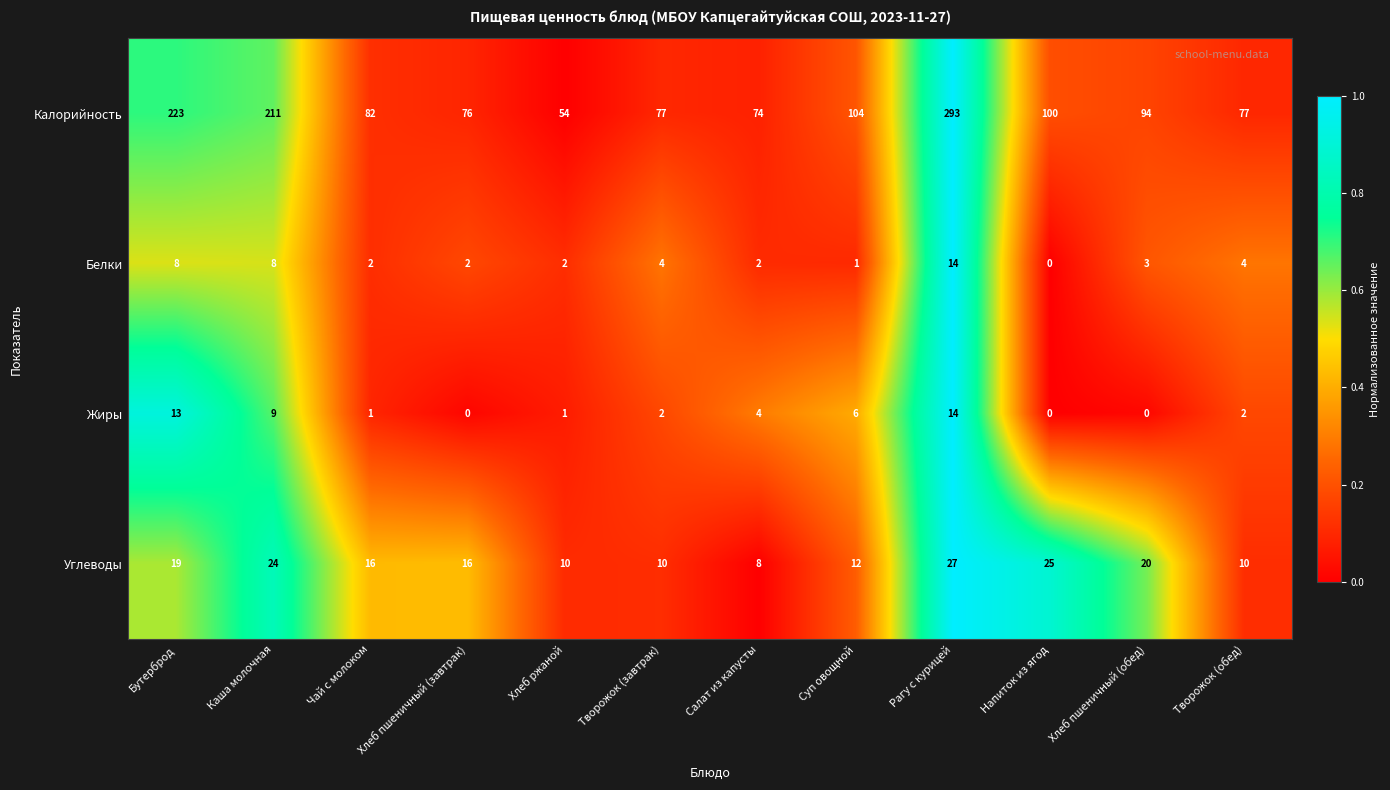

How many series are shown in this chart?

4